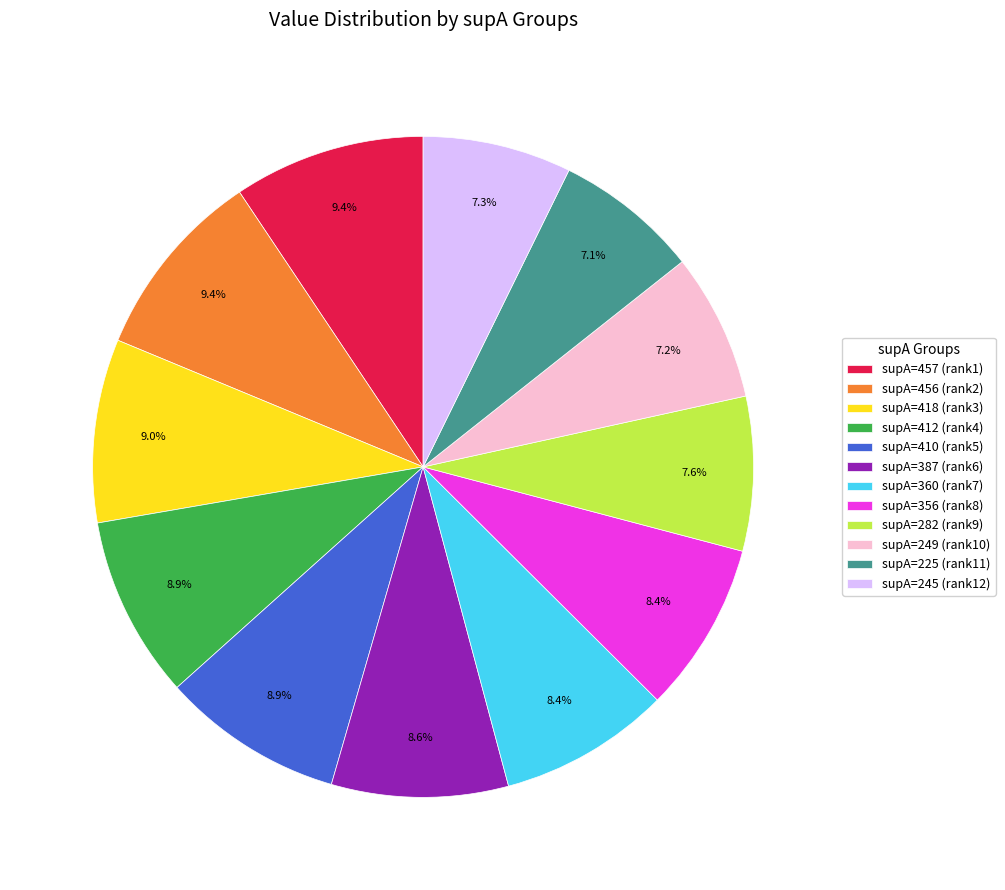

Combined, do supA=249 (rank10) and supA=245 (rank12) account for over 50%?

No